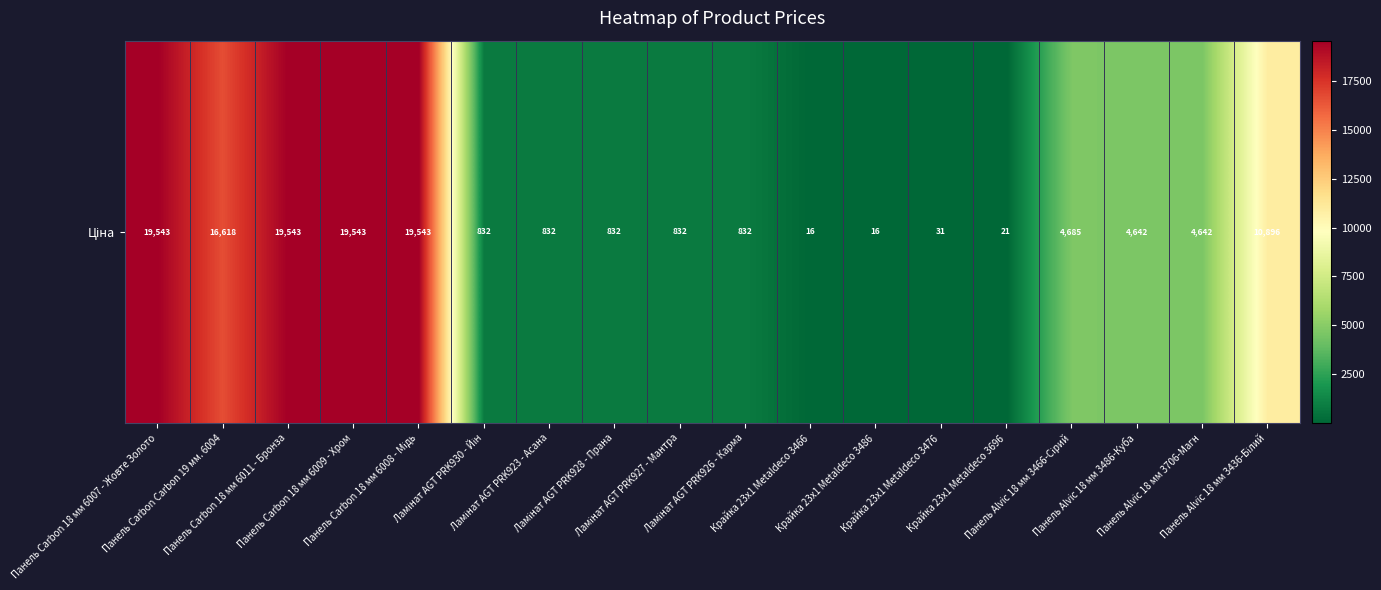

List the labels in order of value, smallest first.

Крайка 23x1 Metaldeco 3466, Крайка 23x1 Metaldeco 3486, Крайка 23x1 Metaldeco 3696, Крайка 23x1 Metaldeco 3476, Ламінат AGT PRK930 - Йін, Ламінат AGT PRK923 - Асана, Ламінат AGT PRK928 - Прана, Ламінат AGT PRK927 - Мантра, Ламінат AGT PRK926 - Карма, Панель Alvic 18 мм 3486-Куба, Панель Alvic 18 мм 3706-Магн, Панель Alvic 18 мм 3466-Сірий, Панель Alvic 18 мм 3436-Білий, Панель Carbon Carbon 19 мм. 6004, Панель Carbon 18 мм 6007 - Жовте Золото, Панель Carbon 18 мм 6011 - Бронза, Панель Carbon 18 мм 6009 - Хром, Панель Carbon 18 мм 6008 - Мідь